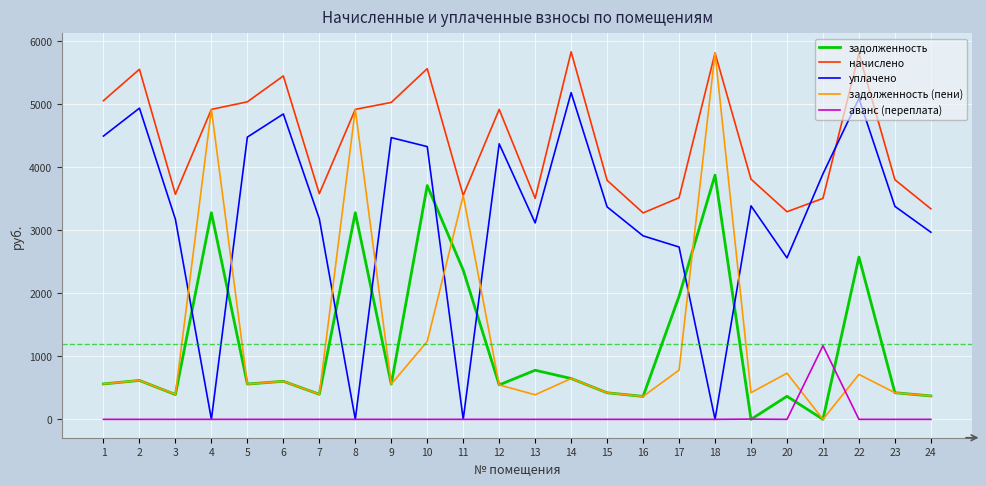

Is it true that начислено equals 3278.1 at 16?

True